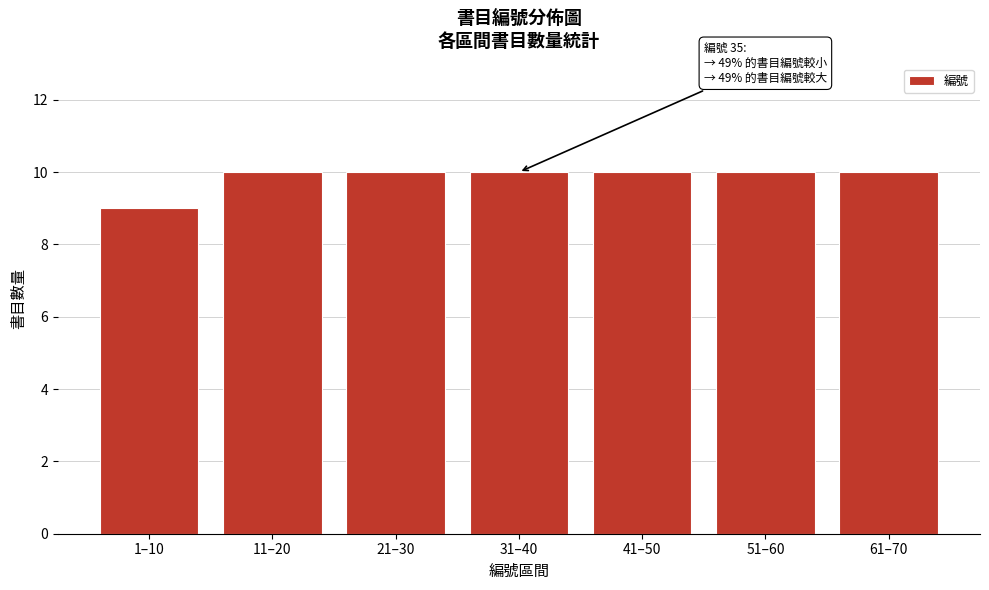

Reading left to right, what are all the values shown in this chart?

9	10	10	10	10	10	10